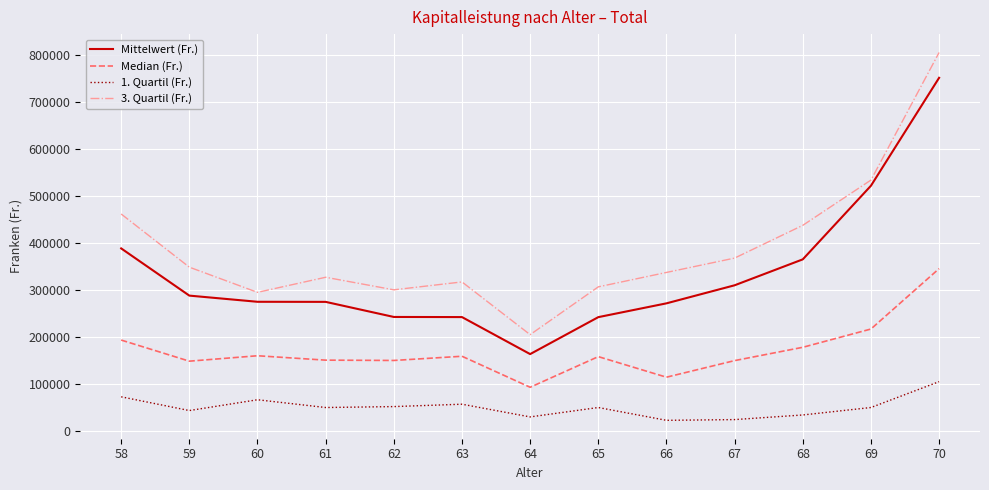

What is the minimum value for Median (Fr.)?

93032.0